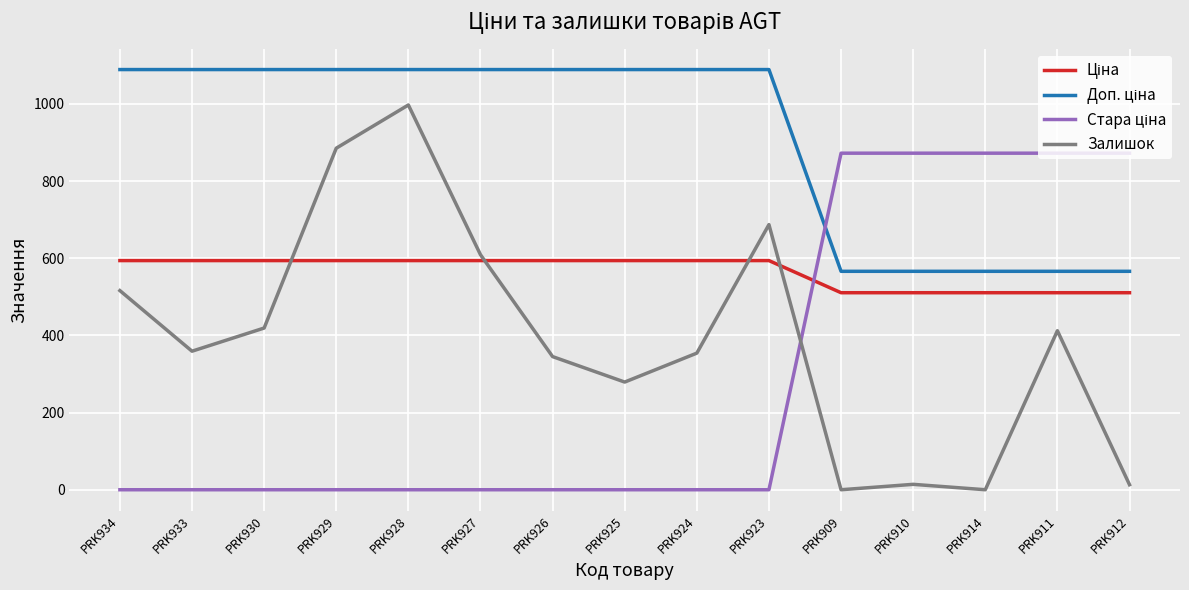

The Залишок series shows 14.0 at PRK910. True or false?

True